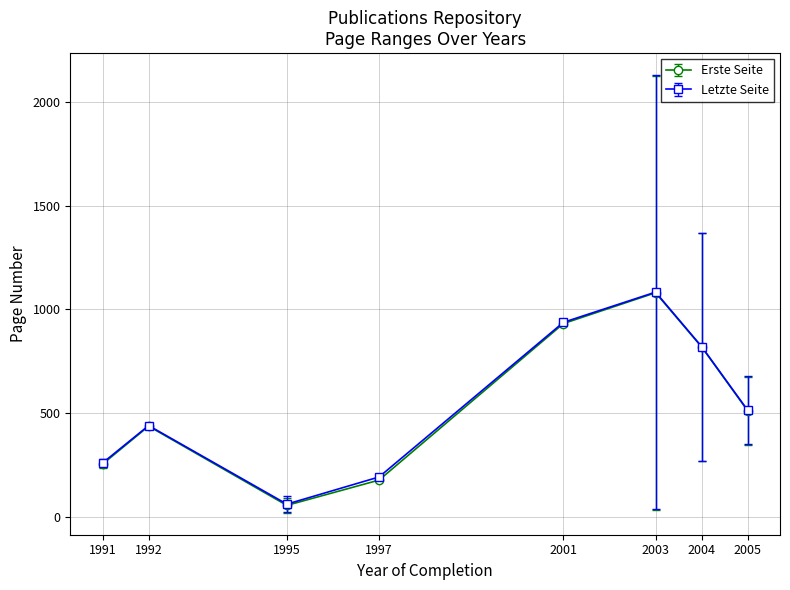

At which category is the sum across all series the highest?

2003